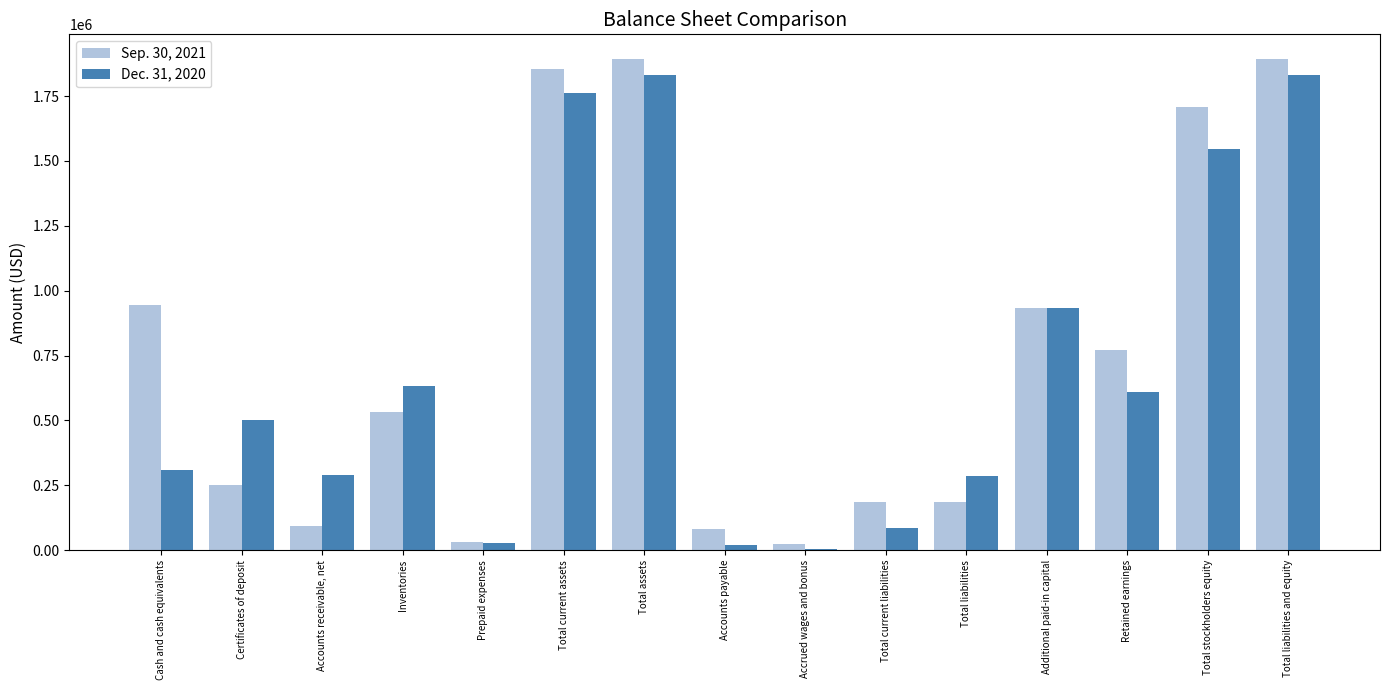

What is the average value of the Dec. 31, 2020 series?

711016